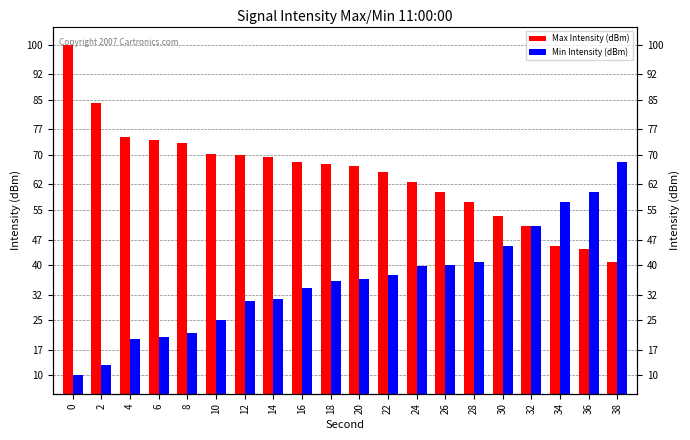

Which series changed the most between 6 and 14?

Min Intensity (dBm)